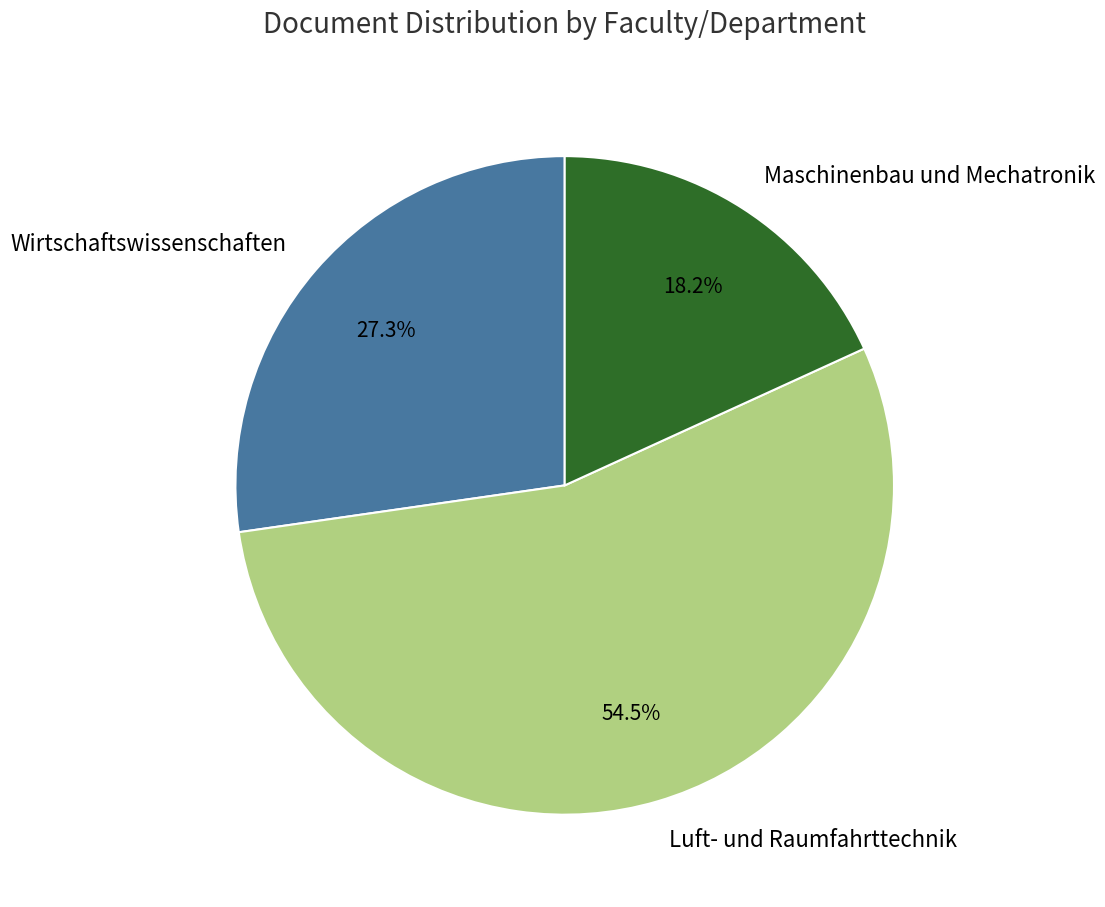

What is the smallest slice in the pie chart?

Maschinenbau und Mechatronik